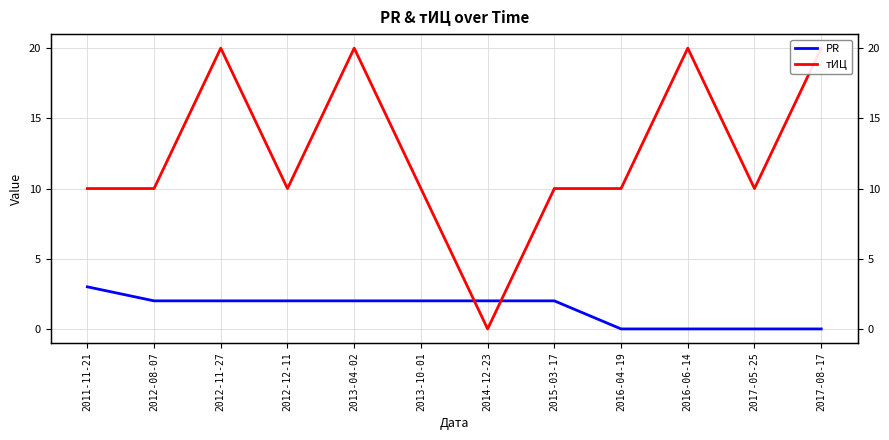

At which label does PR first exceed 2?

2011-11-21